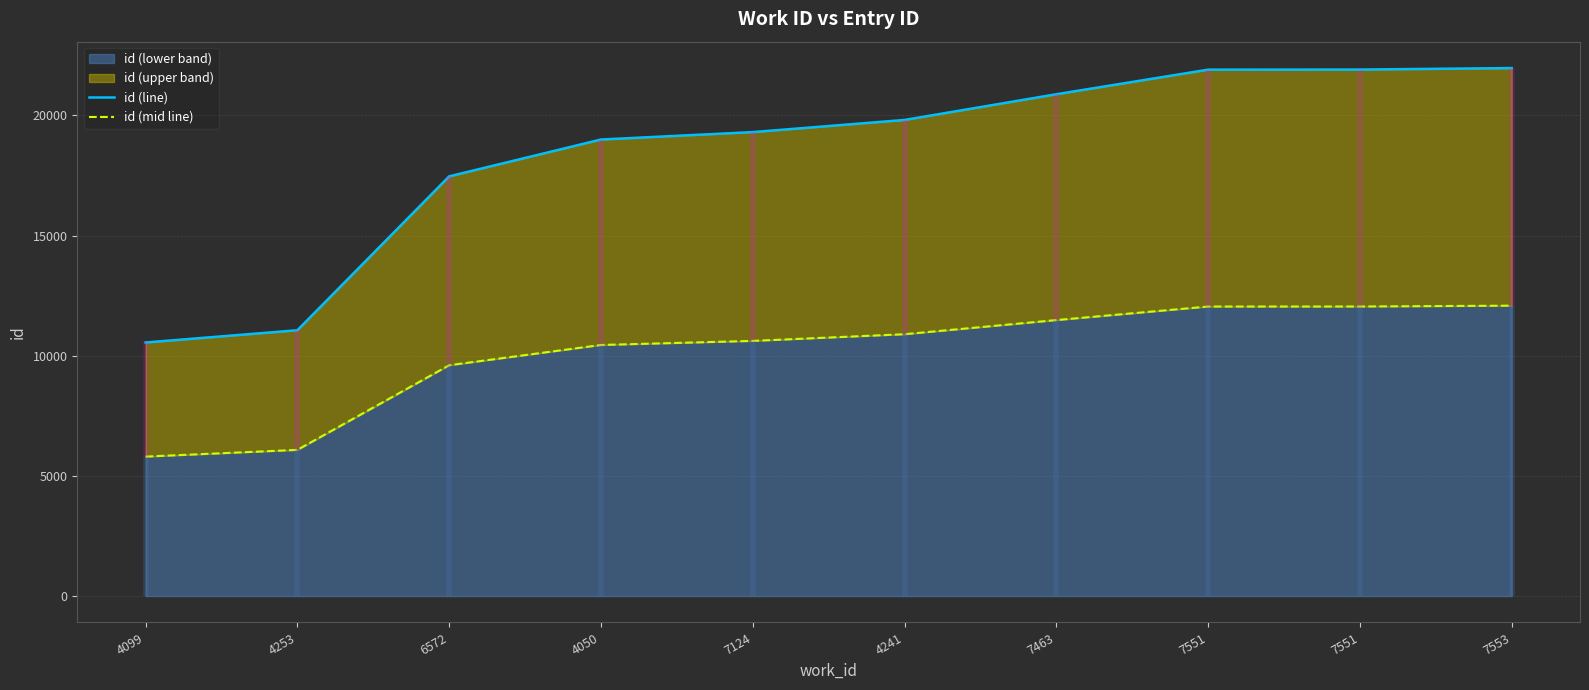

How many categories are shown in the chart?

10